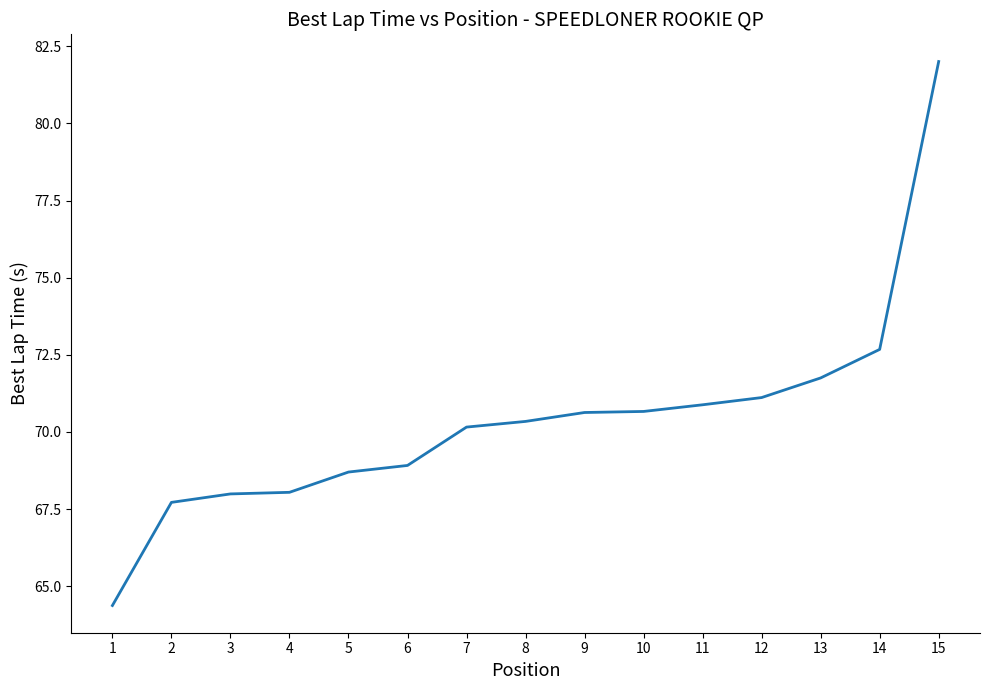

What is the difference between the values at 15 and 3?

14.0